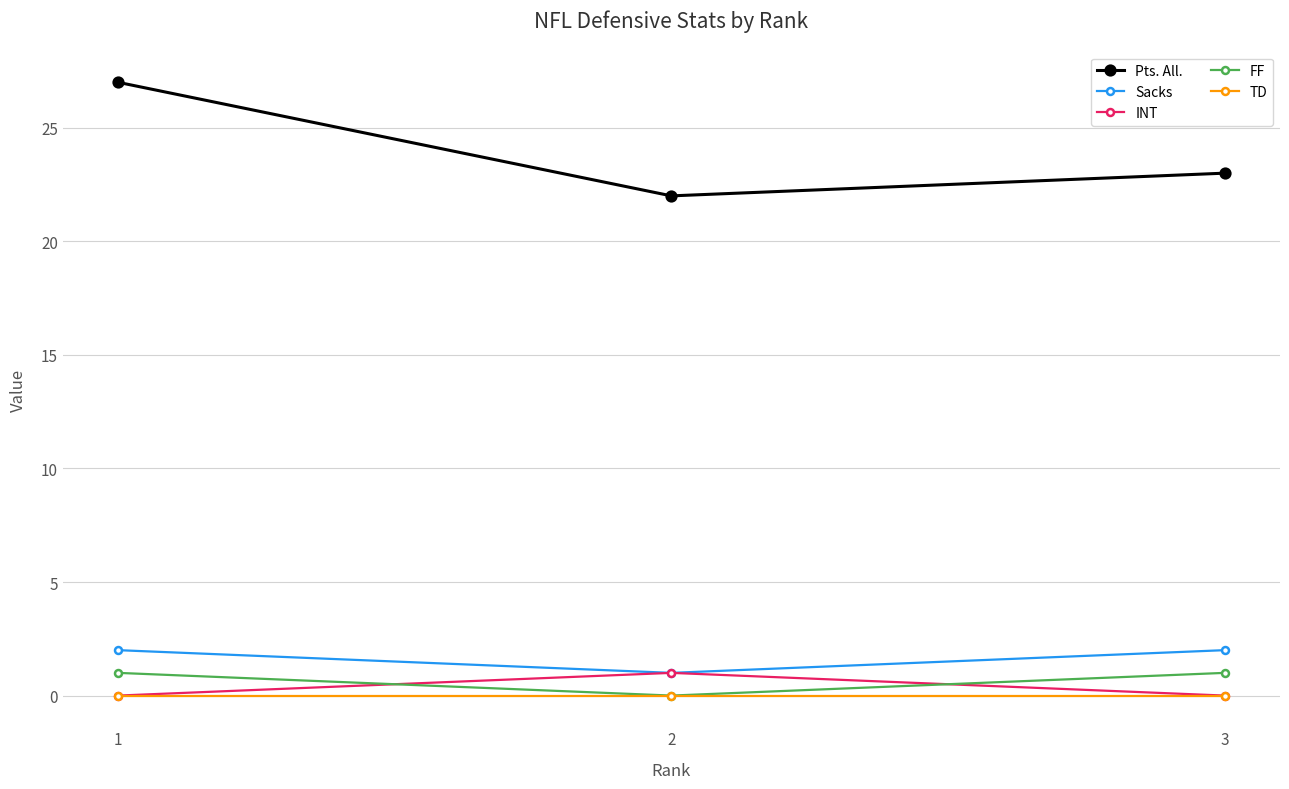

How many data points in Sacks are less than 2?

1